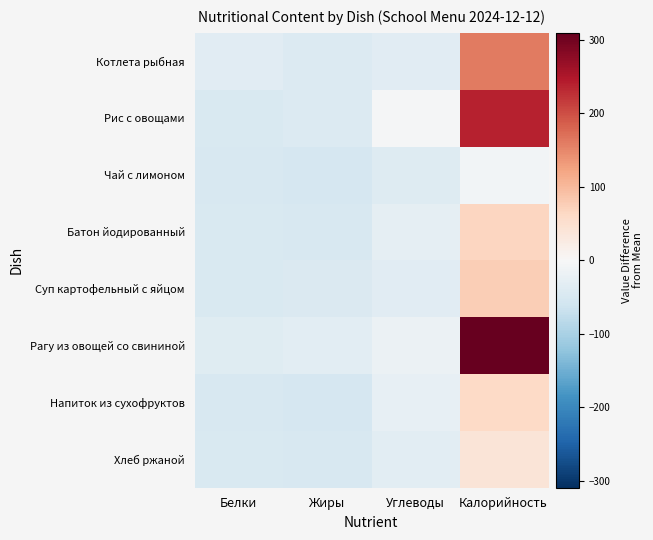

At which category does the chart reach its peak across all series?

Калорийность